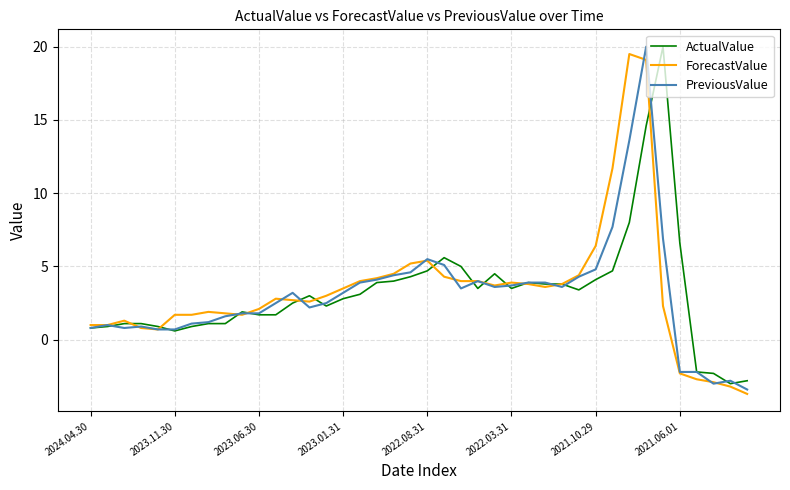

What is the greatest value displayed?

20.0